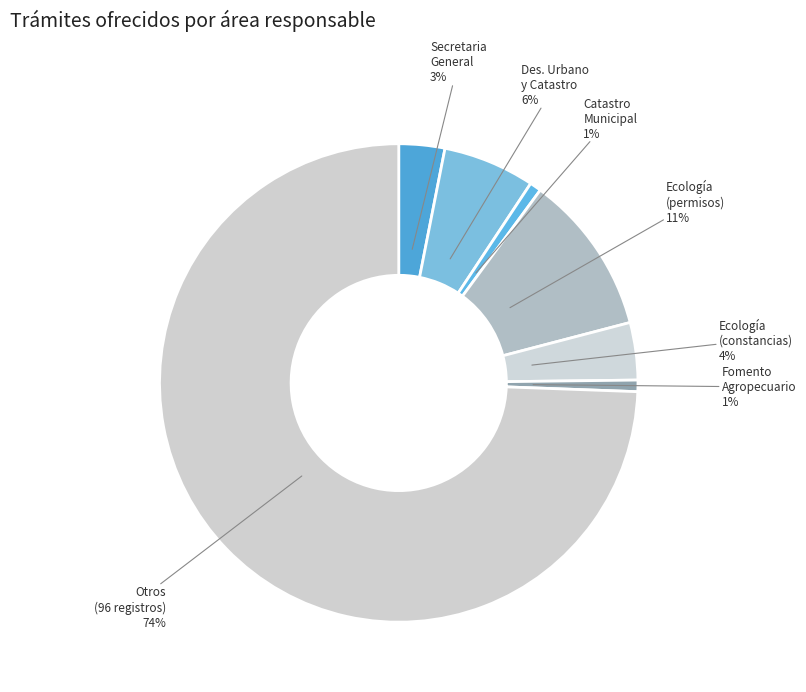

Count the number of slices in the pie.

7